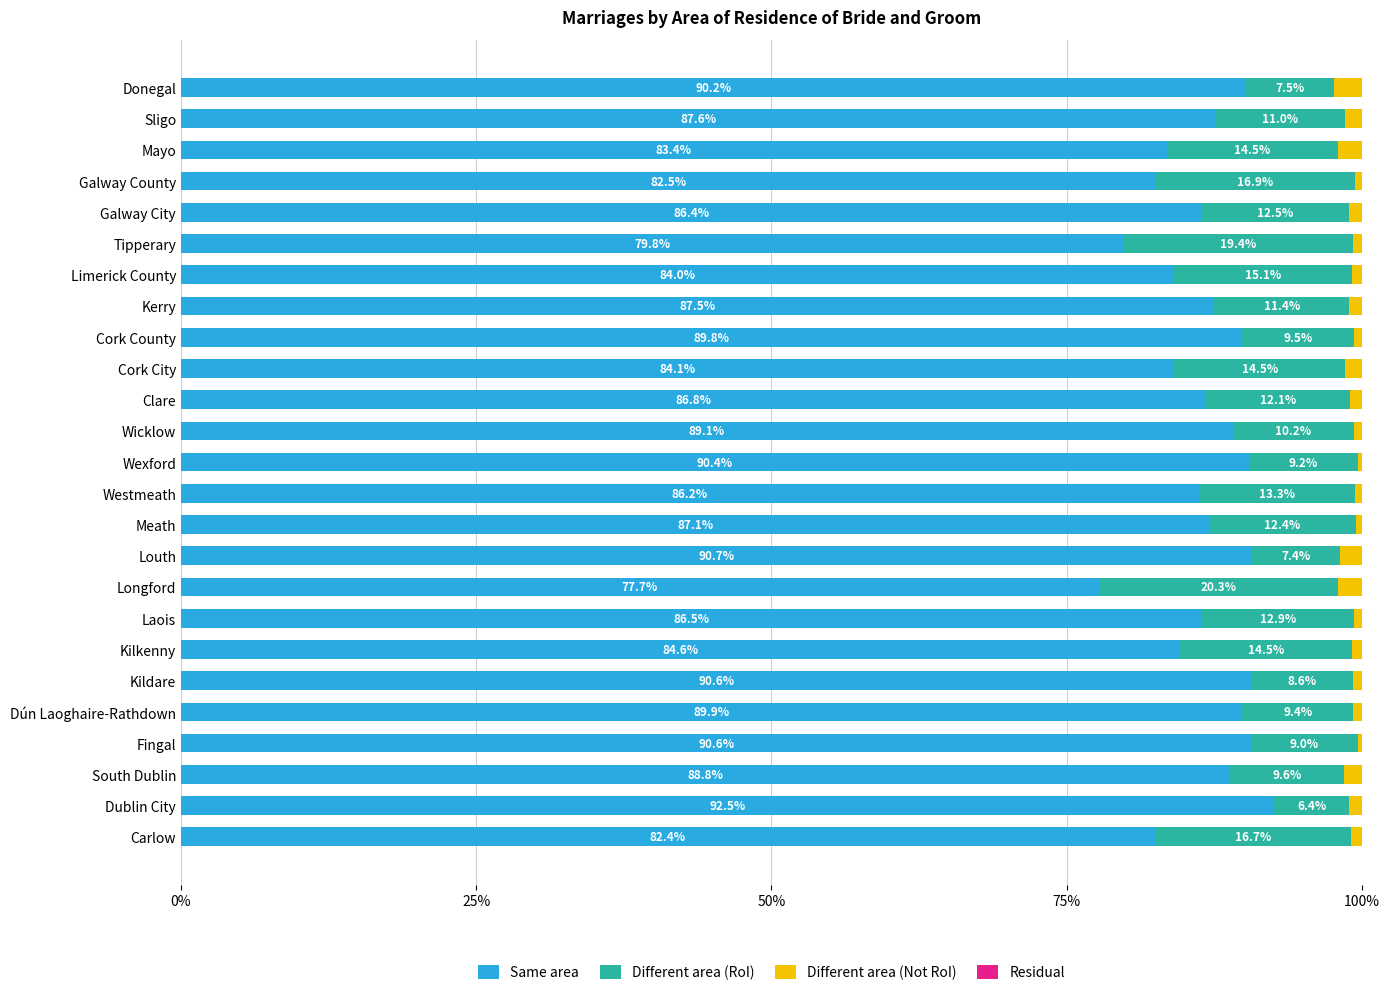

How many data points in Same area are above 87?

13